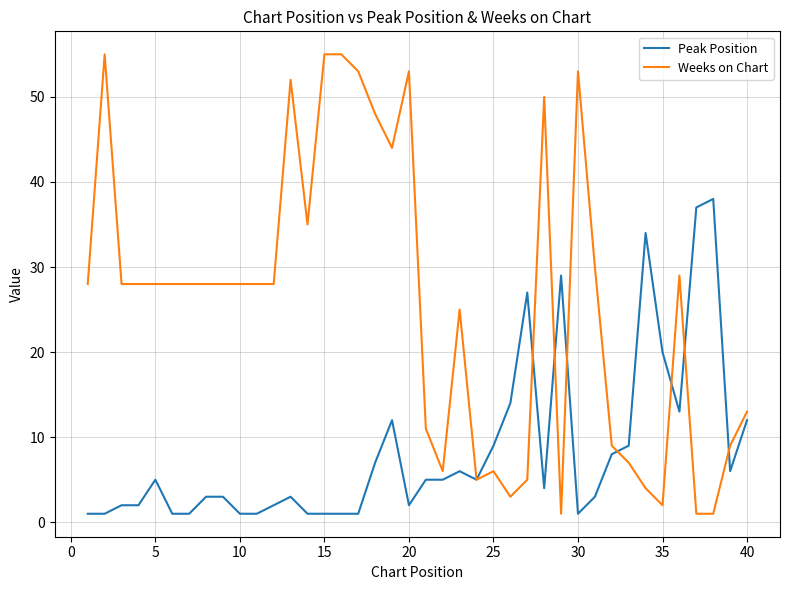

List the series in order of their peak value, highest first.

Weeks on Chart, Peak Position